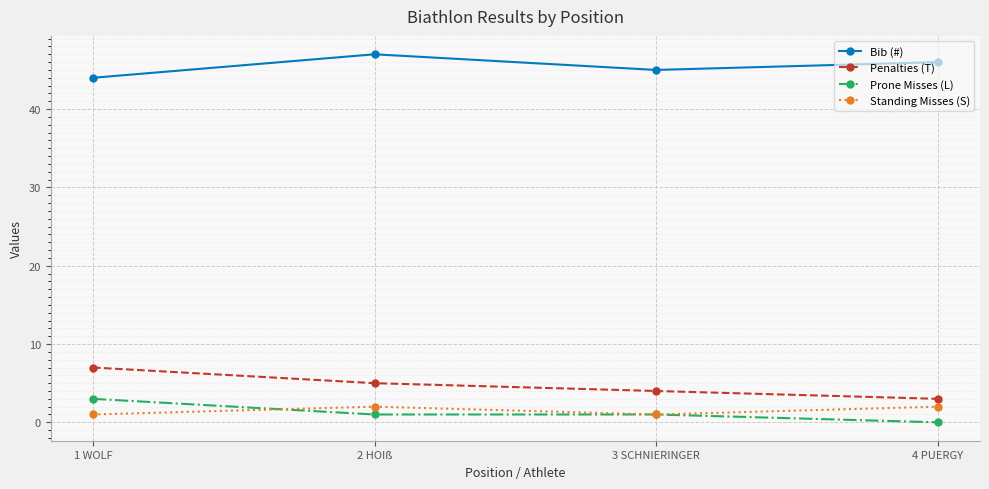

Is the value of Standing Misses (S) at 2 HOIß greater than the value of Penalties (T) at 2 HOIß?

No